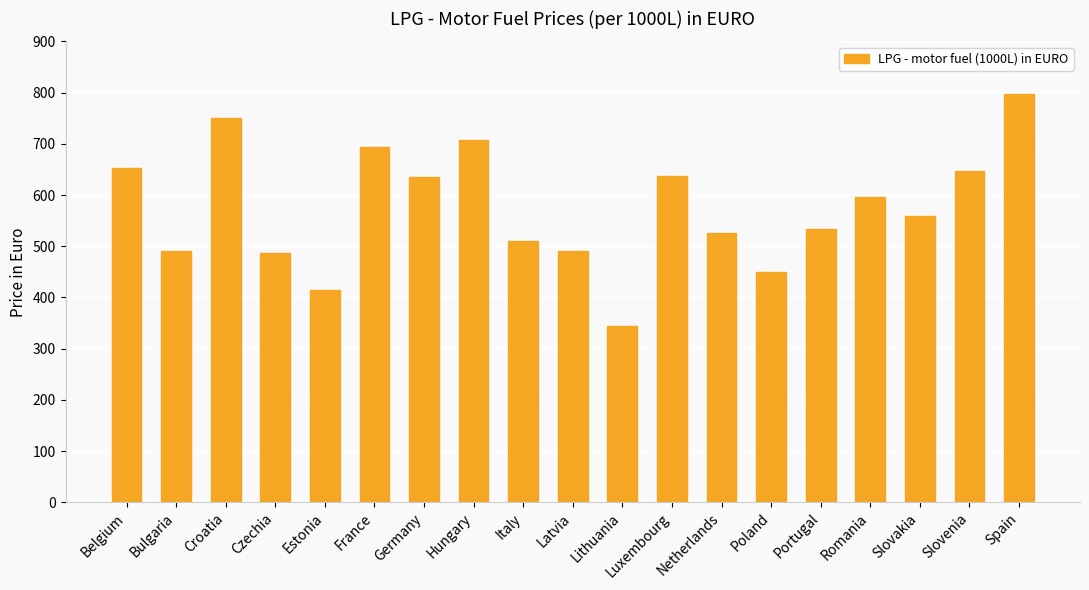

Are the bars grouped side by side (vs. stacked)?

No